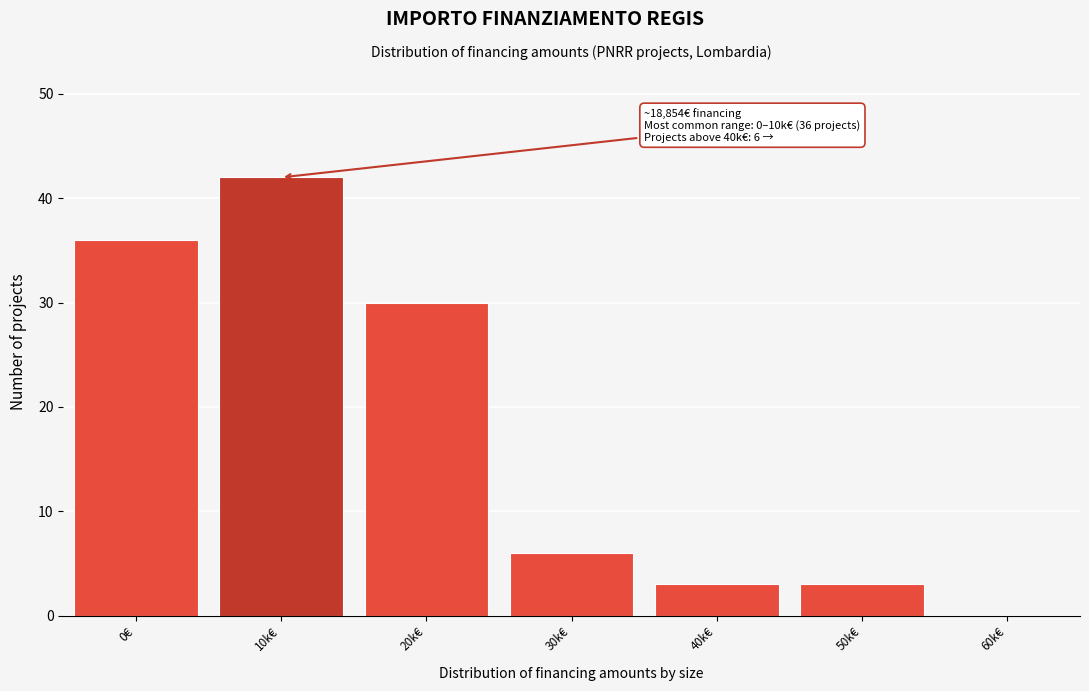

Reading right to left, extract all data points from this chart.

60k€=0	50k€=3	40k€=3	30k€=6	20k€=30	10k€=42	0€=36